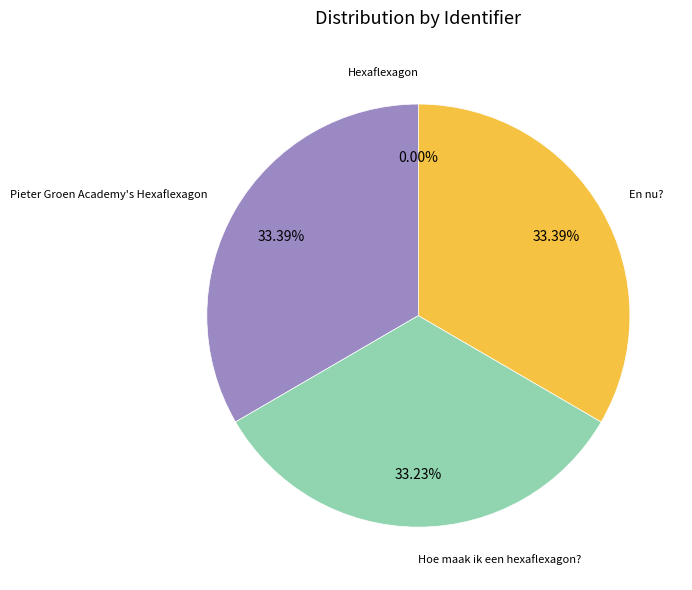

Approximately how many times larger is the value at Hoe maak ik een hexaflexagon? compared to En nu??

1.0